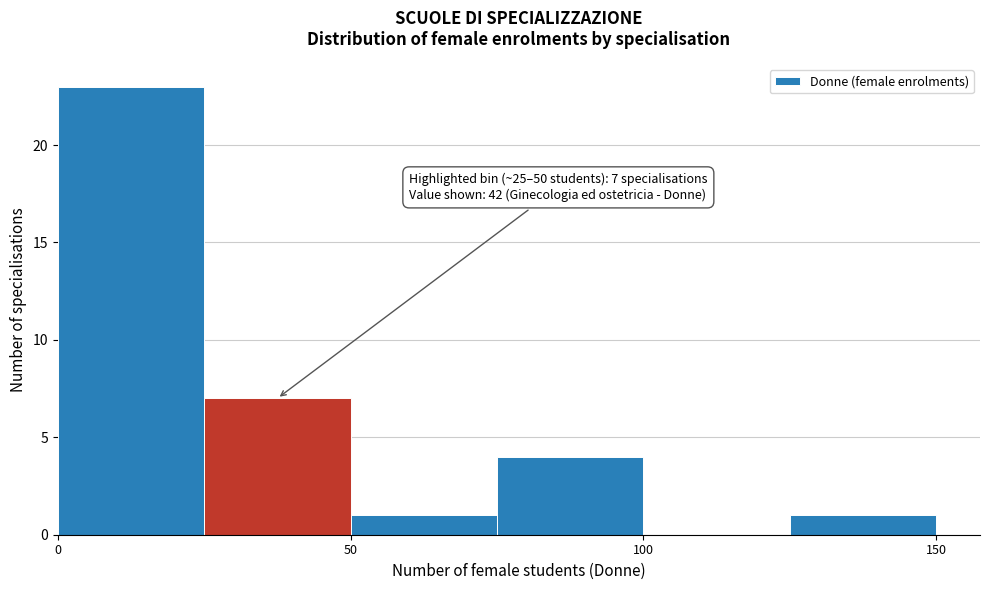

Over which range of the x-axis is the bar tallest?

0 to 25